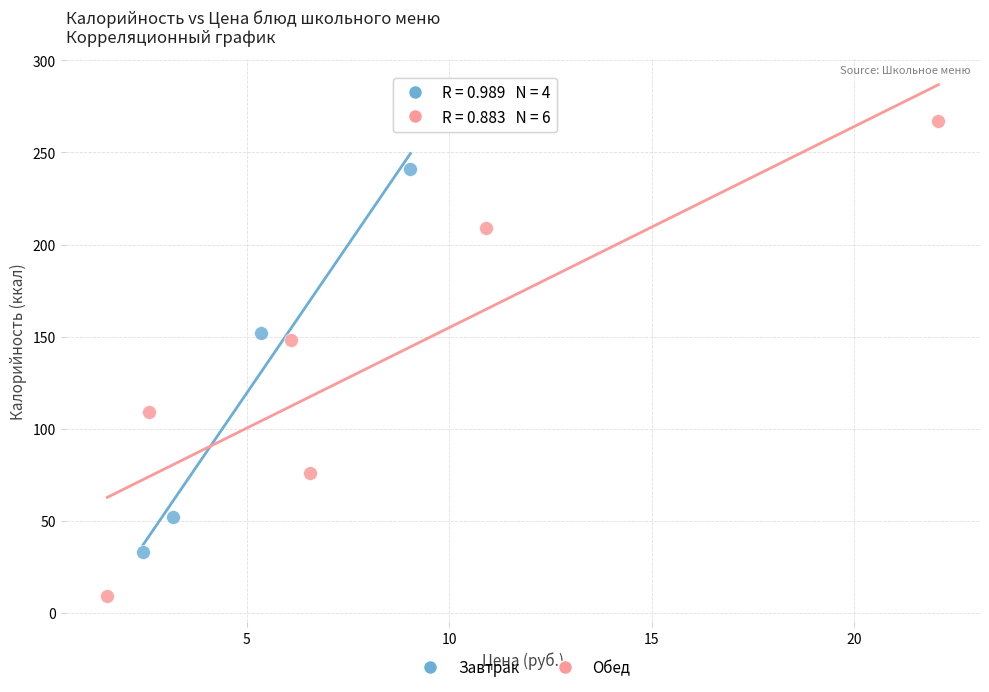

What are all the series names shown in the legend?

Завтрак, Обед